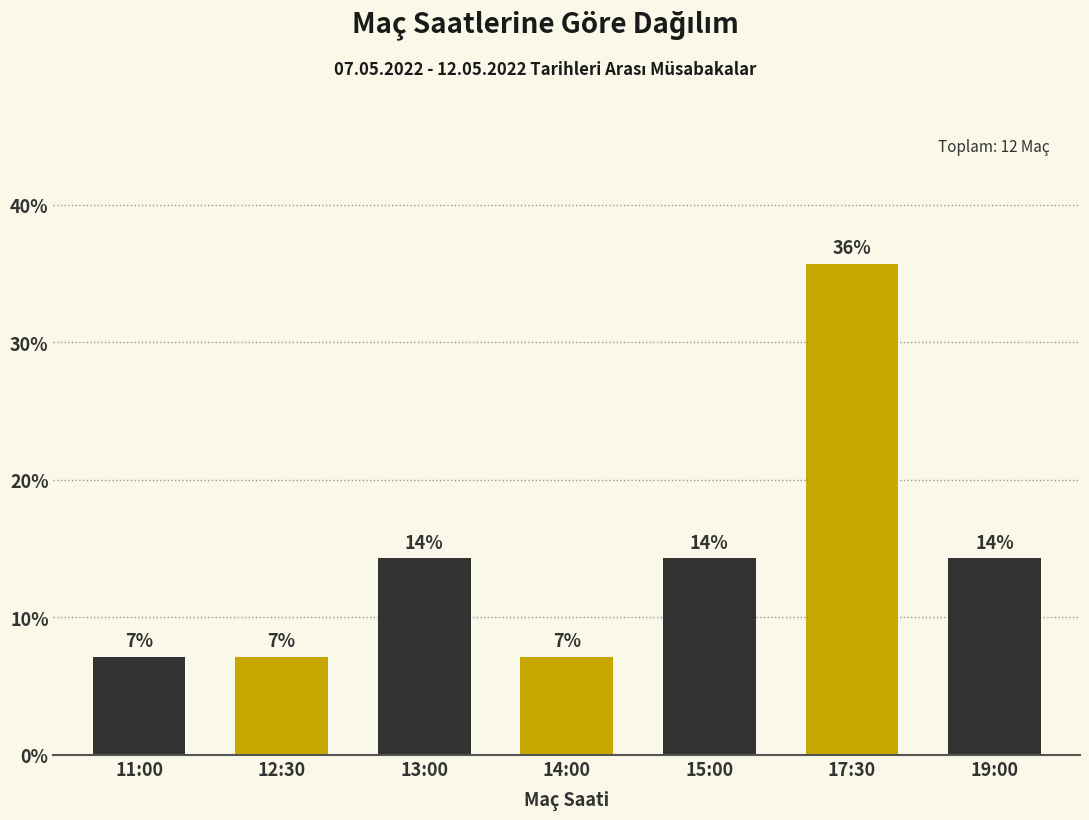

How many bars are there in total?

7